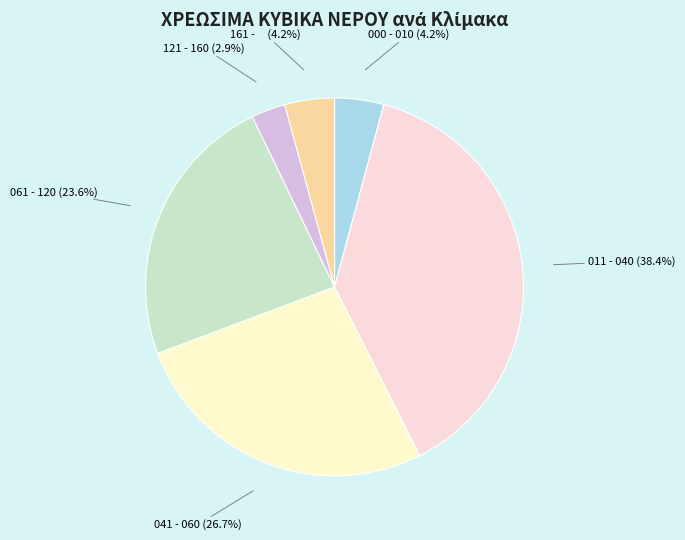

Which has a higher value, 061 - 120 (23.6%) or 041 - 060 (26.7%)?

041 - 060 (26.7%)